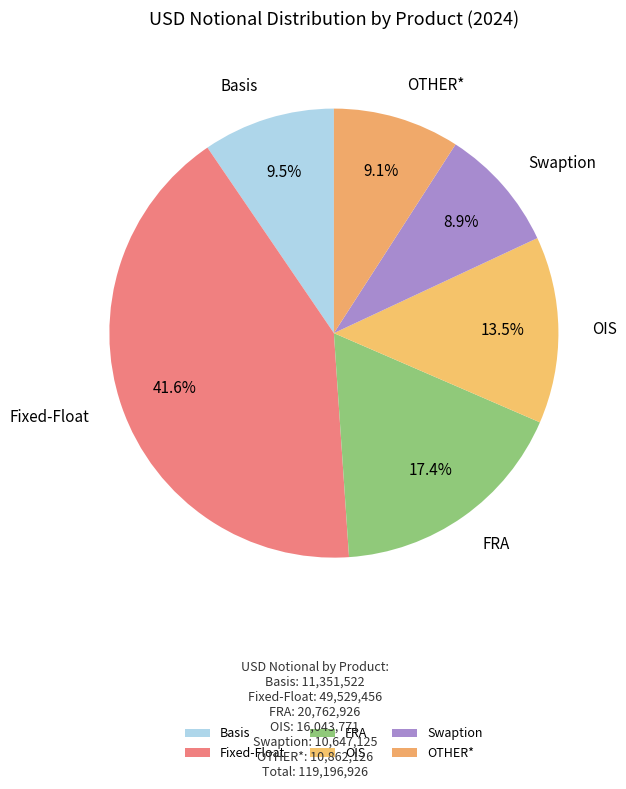

What percentage is NOT represented by OIS?

86.5%